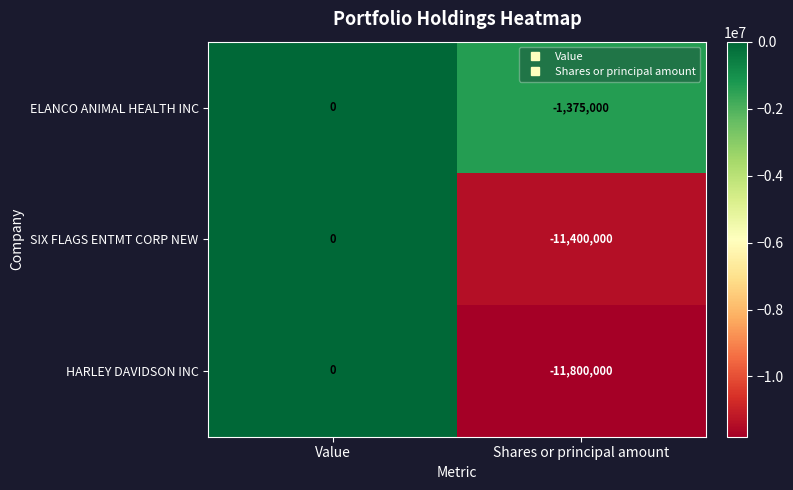

Where is ELANCO ANIMAL HEALTH INC nearest to the value -687500?

Value